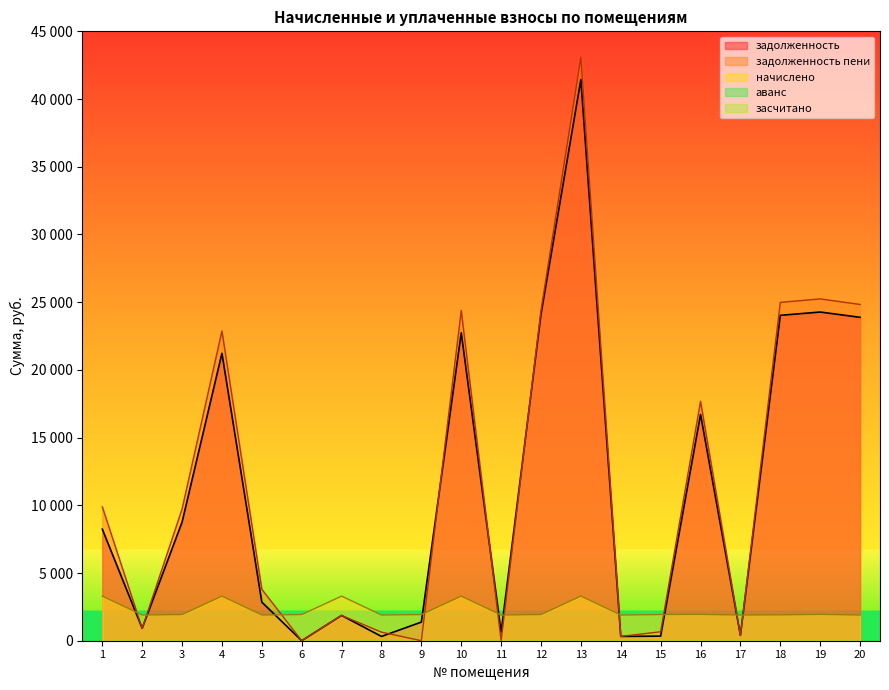

What is the spread (max minus min) of values at 17?

1505.1